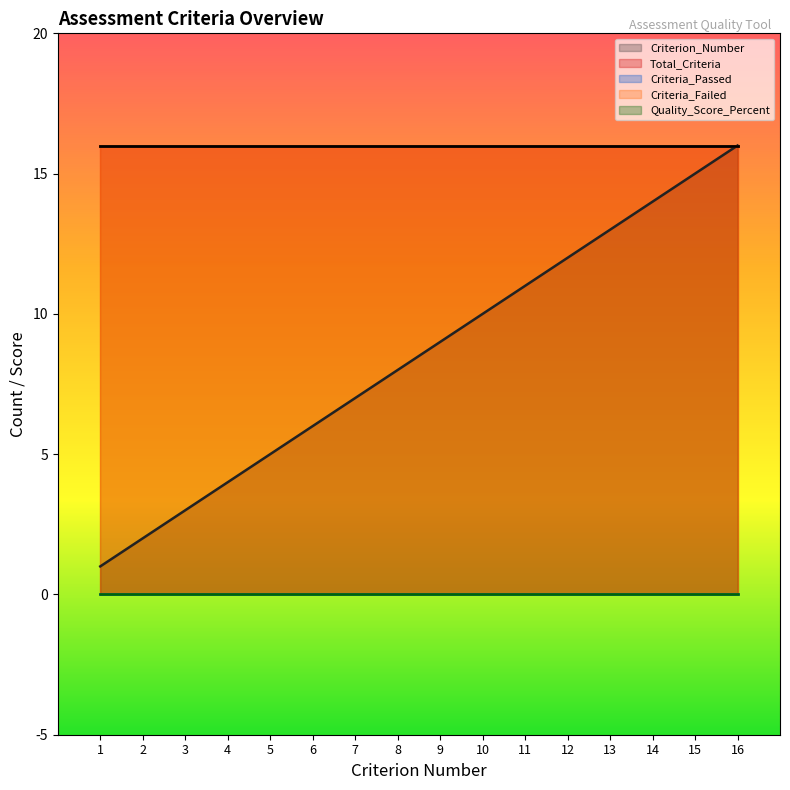

What is the difference between the highest and lowest values at 16?

16